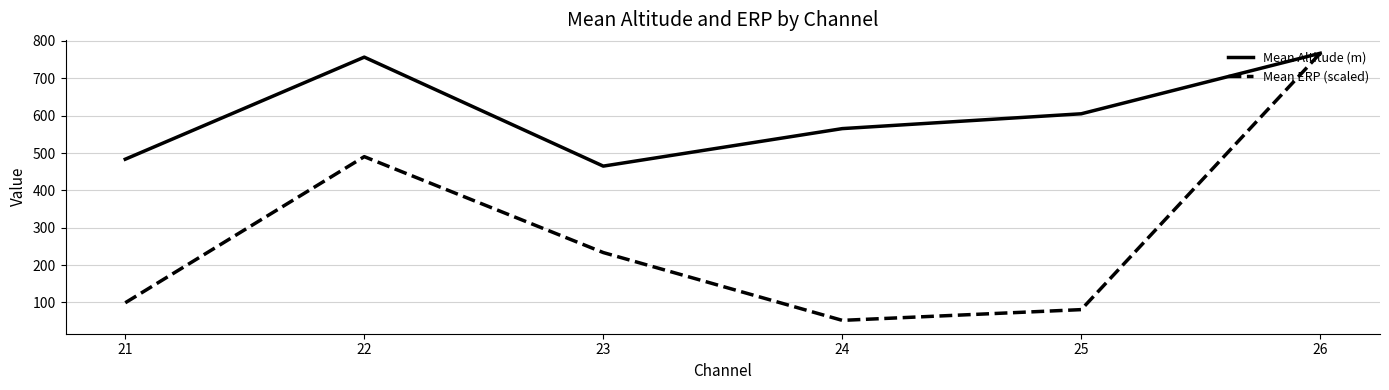

Reading left to right, extract all data points from this chart.

Mean Altitude (m): 21=483.4	22=756.6	23=464.9	24=565.3	25=605.0	26=767.0
Mean ERP (scaled): 21=99.2	22=490.3	23=233.6	24=52.1	25=80.9	26=767.0